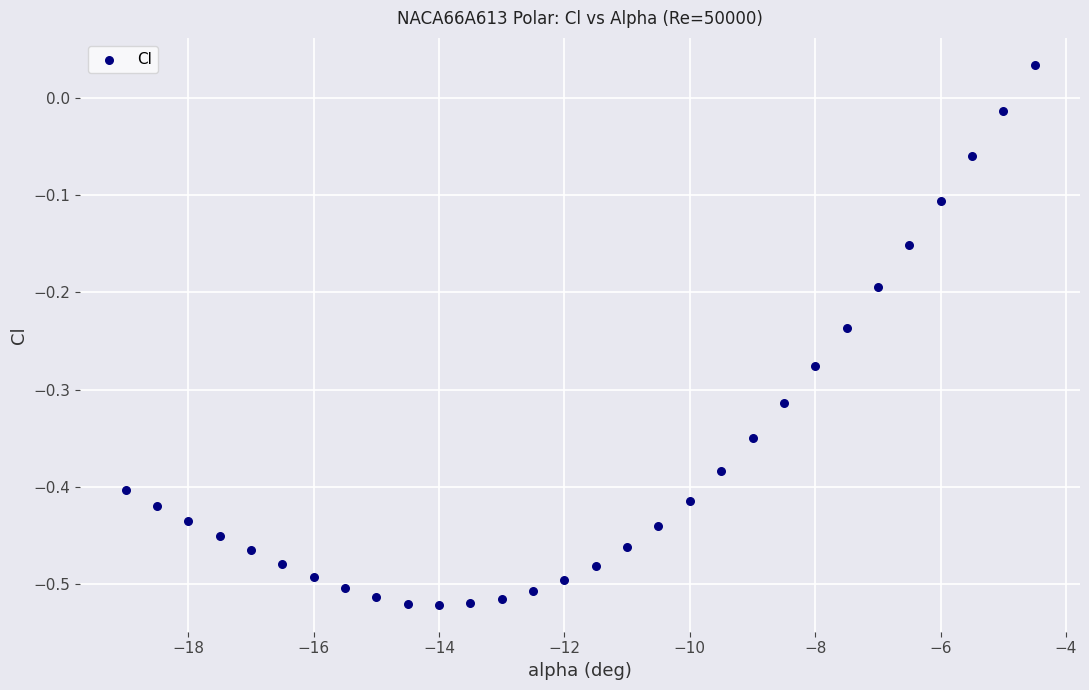

What is the range of X values (max minus min)?

14.5